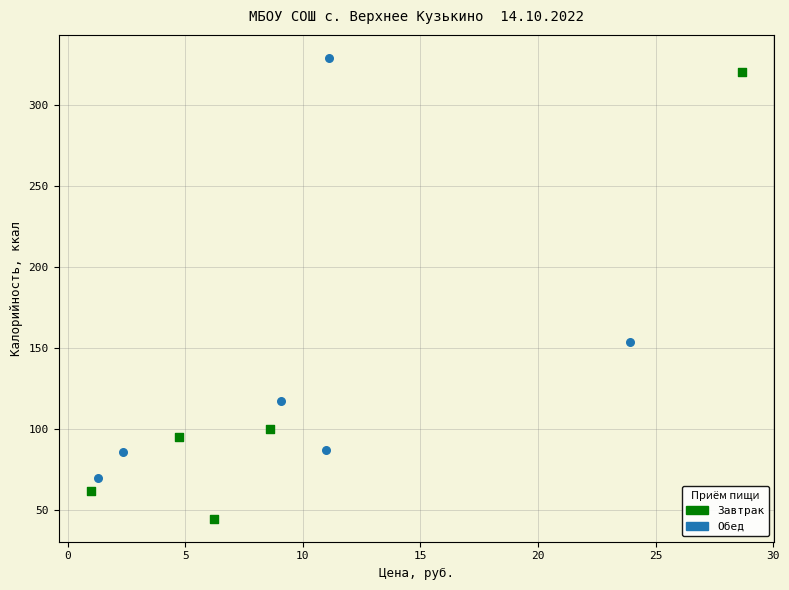

Which series has the widest spread of Y values?

Завтрак